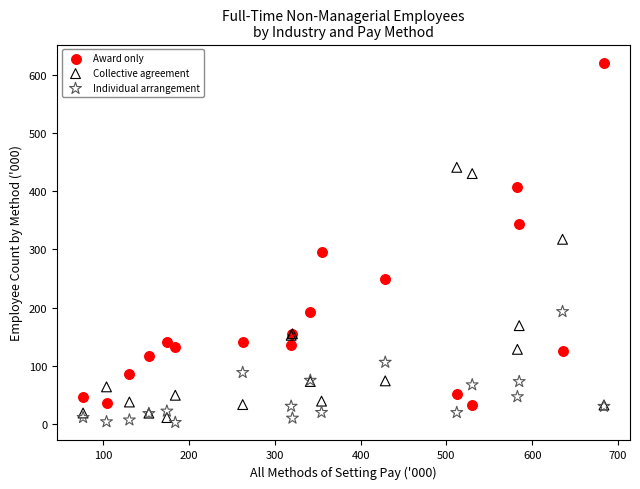

Which series reaches the maximum Y coordinate?

Award only